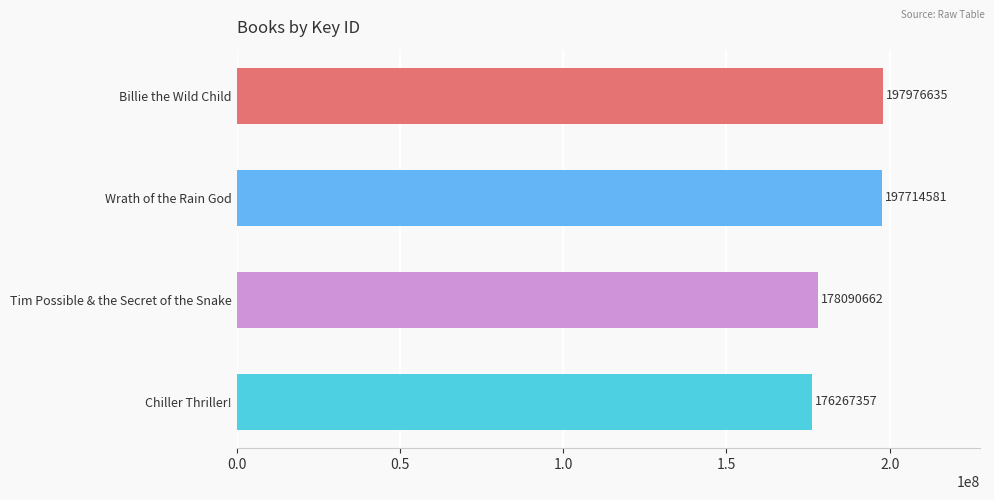

What is the value of the 3rd bar from the top?

178090662